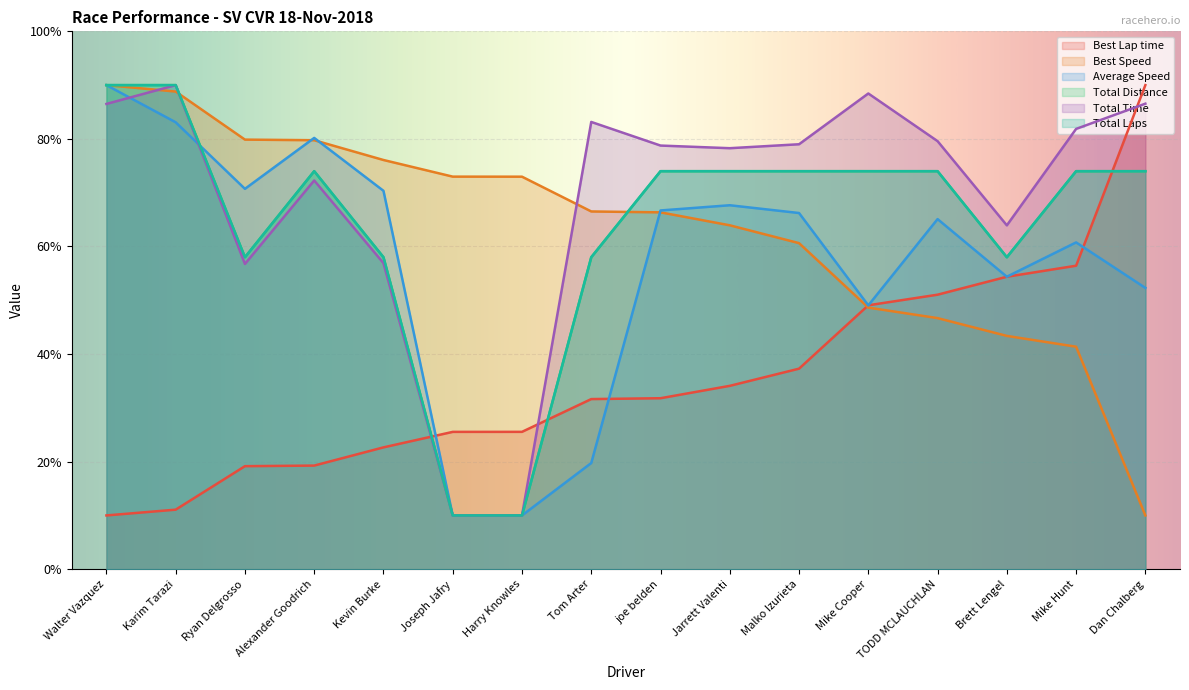

Which series changed the most between Joseph Jafry and Jarrett Valenti?

Total Time